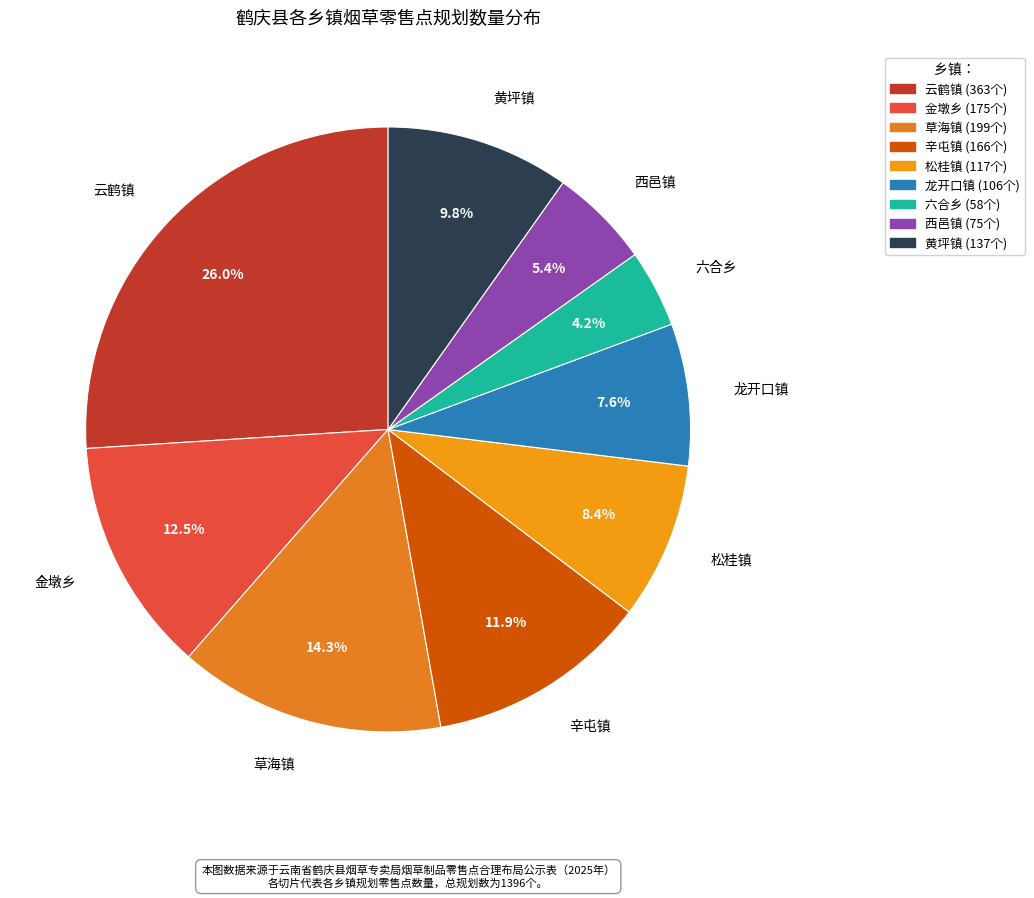

Count the number of slices in the pie.

9